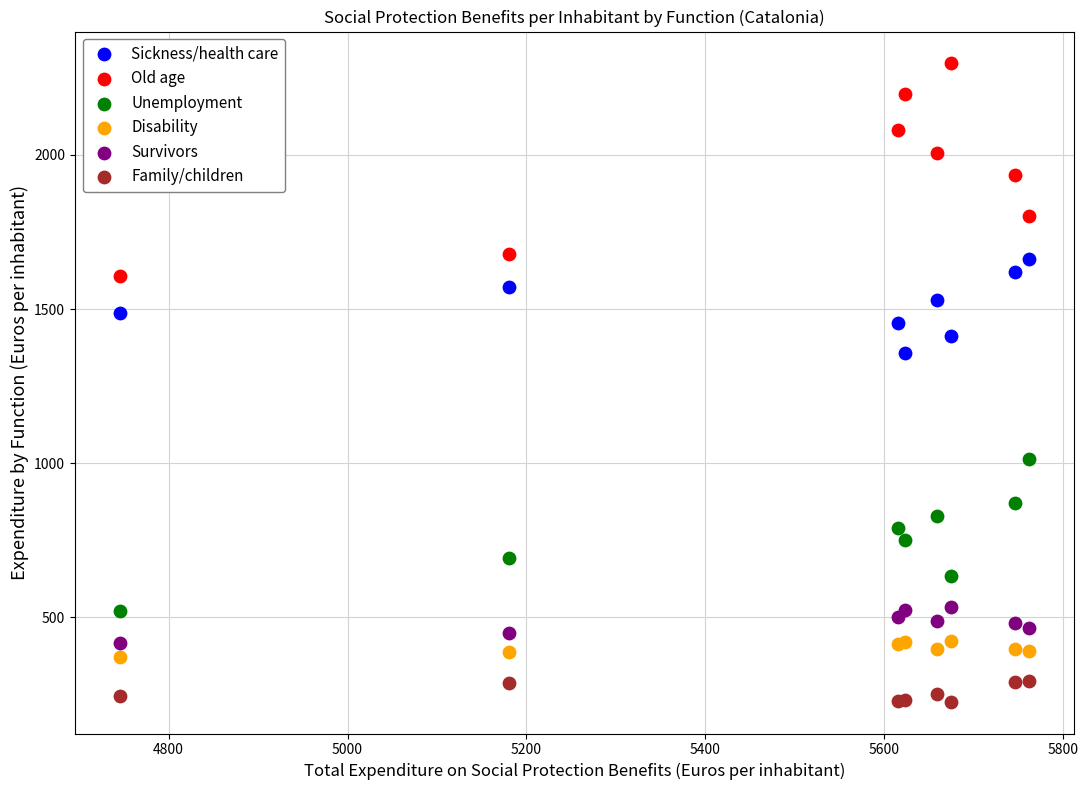

Which series has the largest Y range (max minus min)?

Old age